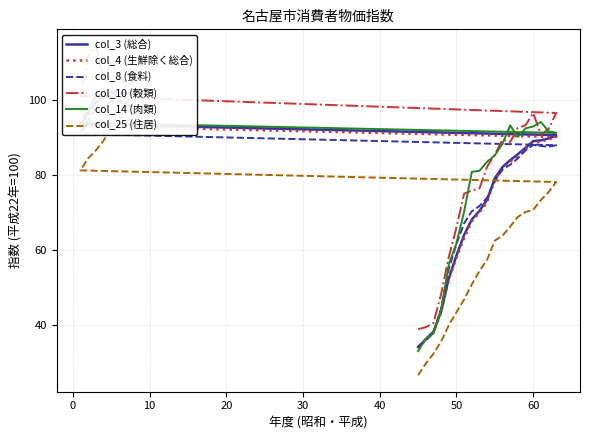

What are all the series names shown in the legend?

col_3 (総合), col_4 (生鮮除く総合), col_8 (食料), col_10 (穀類), col_14 (肉類), col_25 (住居)